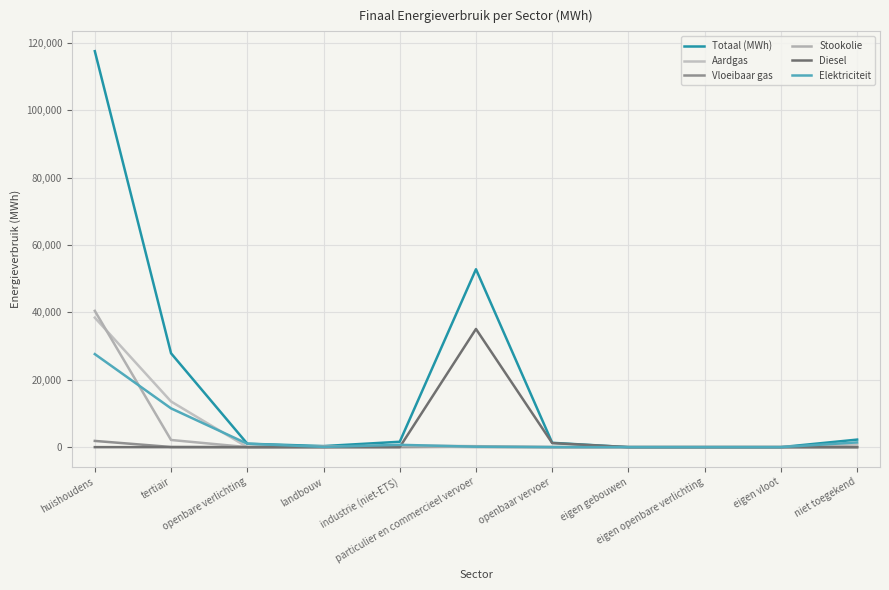

True or false: Aardgas and Totaal (MWh) intersect in this chart.

False